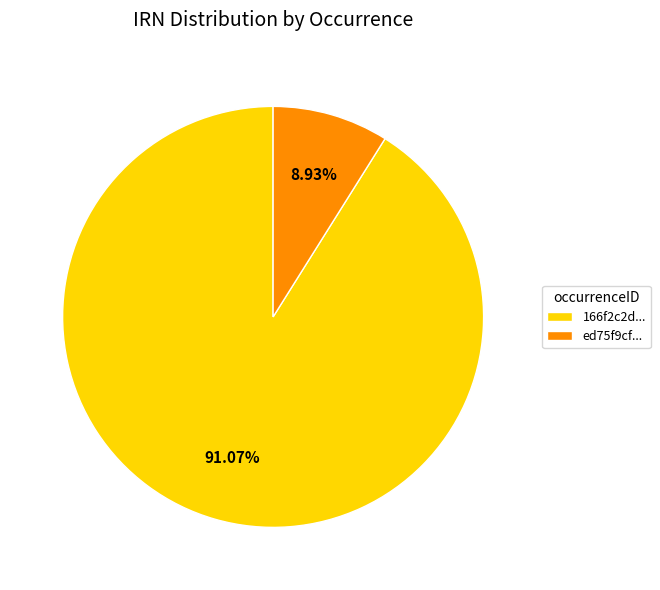

Does ed75f9cf... represent more than half of the total?

No